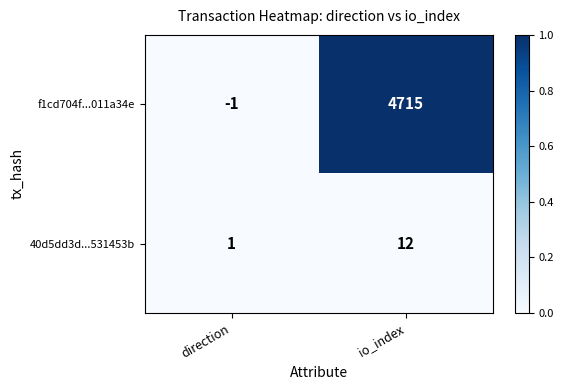

Reading left to right, list all the values displayed in this chart.

f1cd704f...011a34e: direction=-1	io_index=4715
40d5dd3d...531453b: direction=1	io_index=12